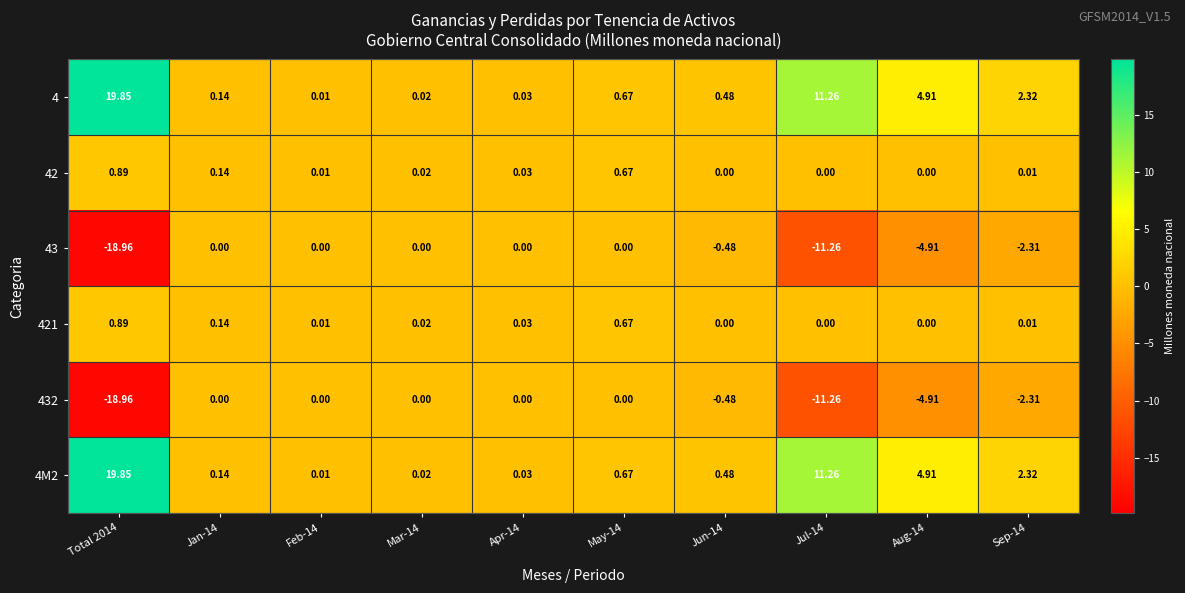

Which has a higher value, Jan-14 or May-14?

May-14